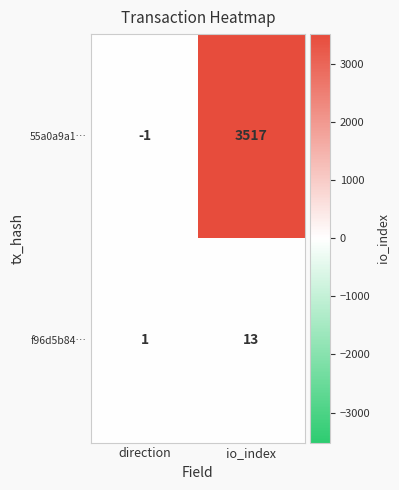

Is it true that f96d5b84… equals 1 at direction?

True